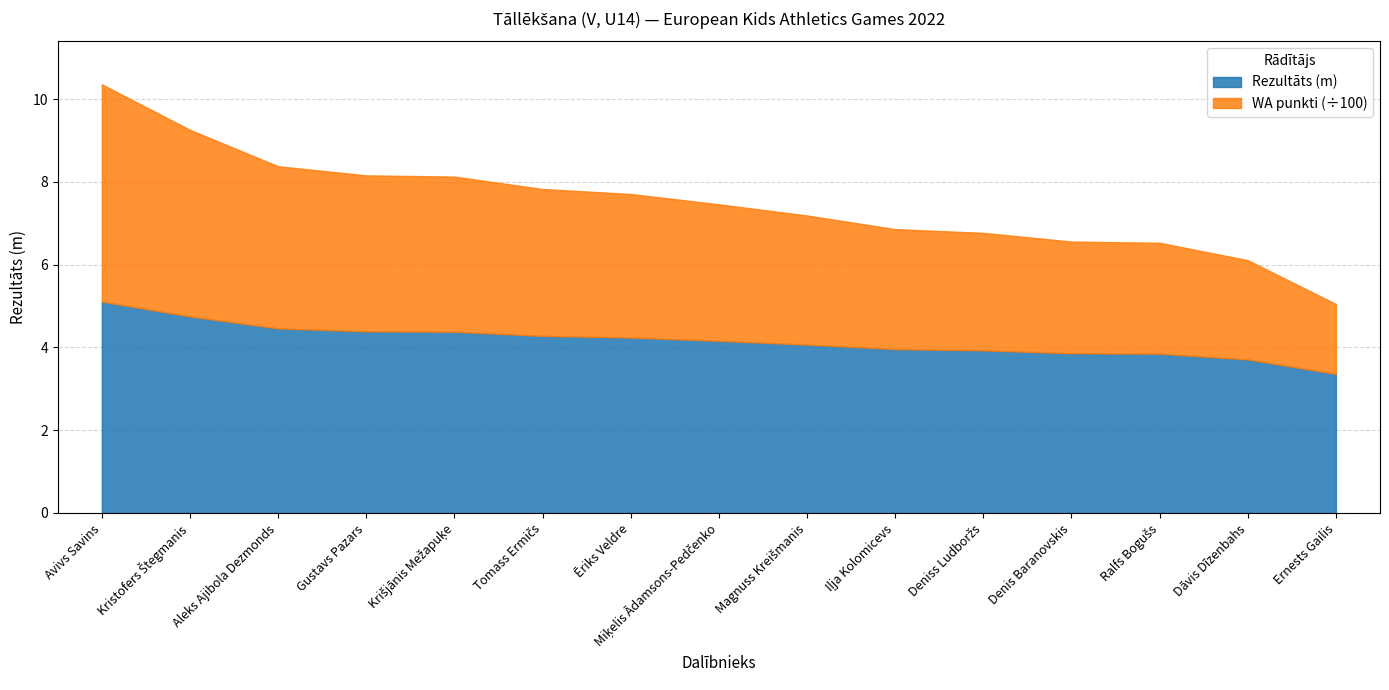

What is the highest value of the Rezultāts (m) series?

5.1